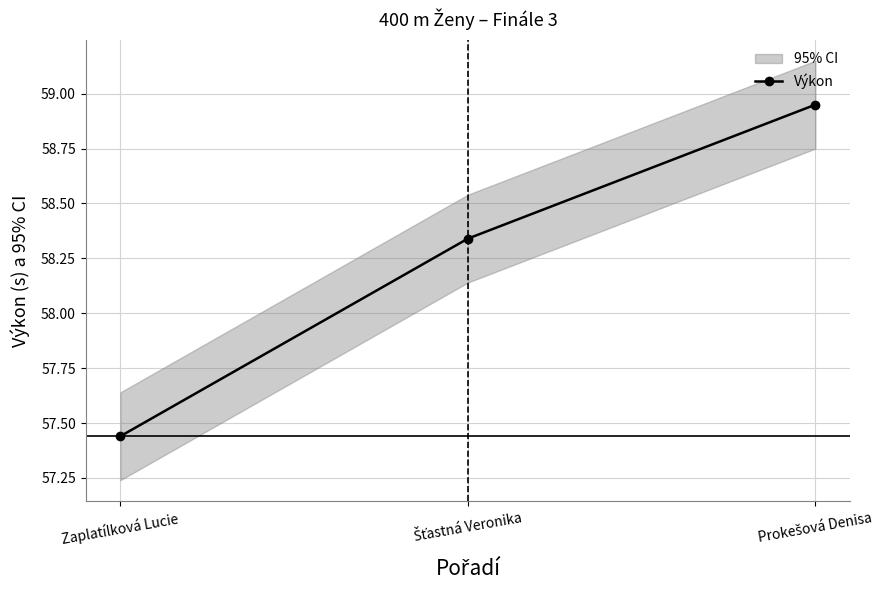

What is the difference between the second highest and minimum values?

0.9